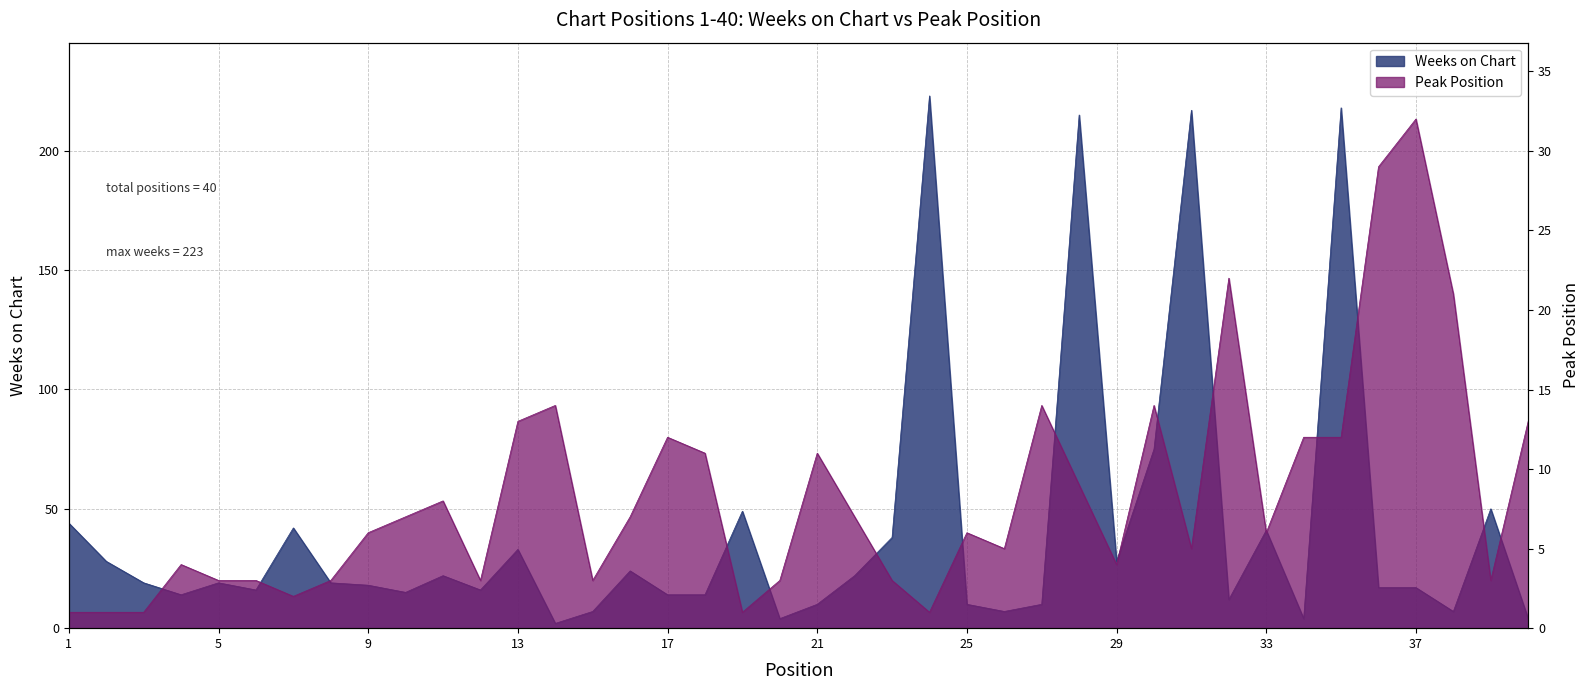

Reading right to left, what are all the values shown in this chart?

Weeks on Chart: 4	50	7	17	17	218	4	41	12	217	75	28	215	10	7	10	223	38	22	10	4	49	14	14	24	7	2	33	16	22	15	18	19	42	16	19	14	19	28	44
Peak Position: 13	3	21	32	29	12	12	6	22	5	14	4	9	14	5	6	1	3	7	11	3	1	11	12	7	3	14	13	3	8	7	6	3	2	3	3	4	1	1	1